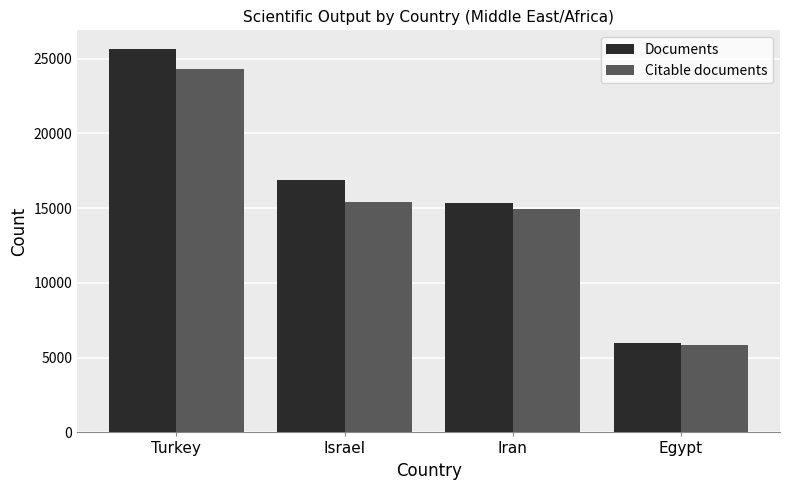

What is the spread (max minus min) of values at Israel?

1526